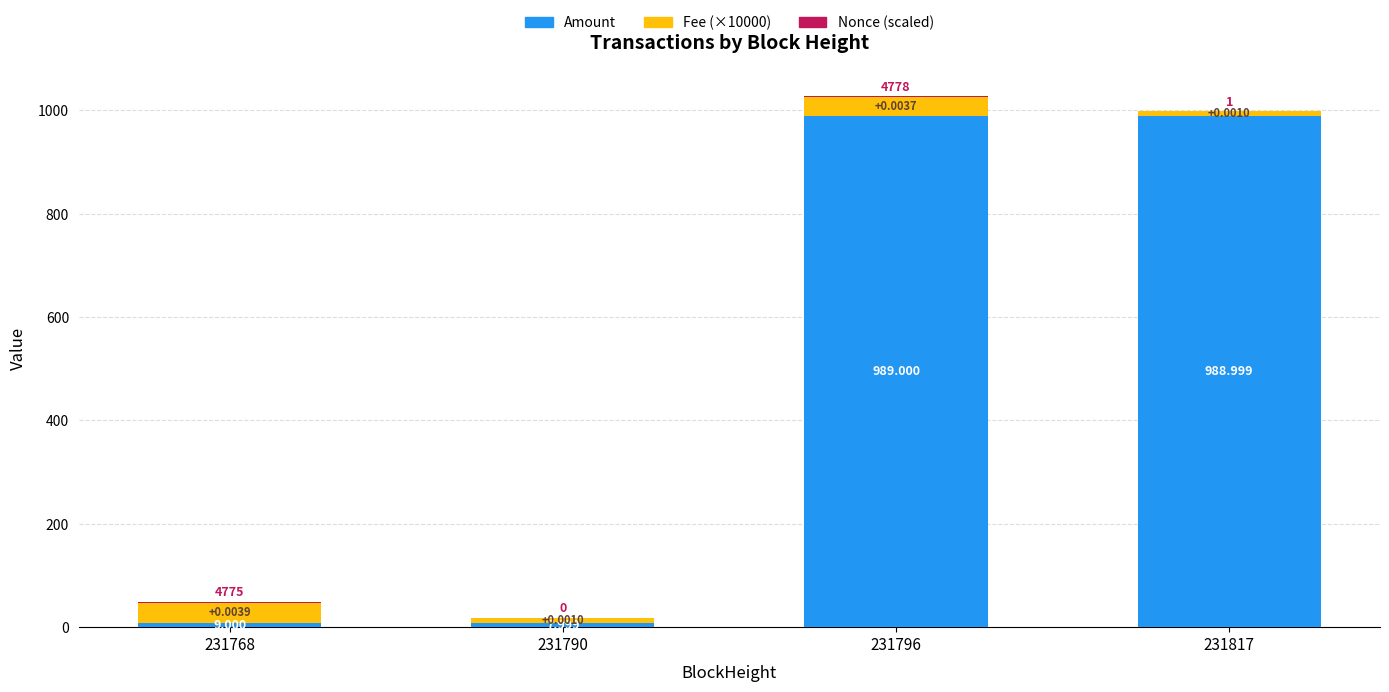

Between 231796 and 231790, which is larger?

231796